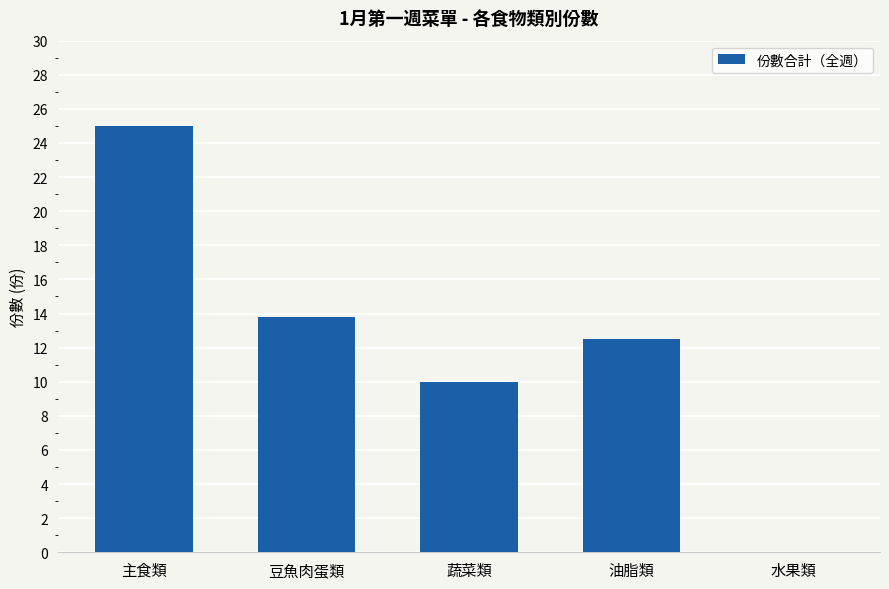

What is the sum of all values?

61.3